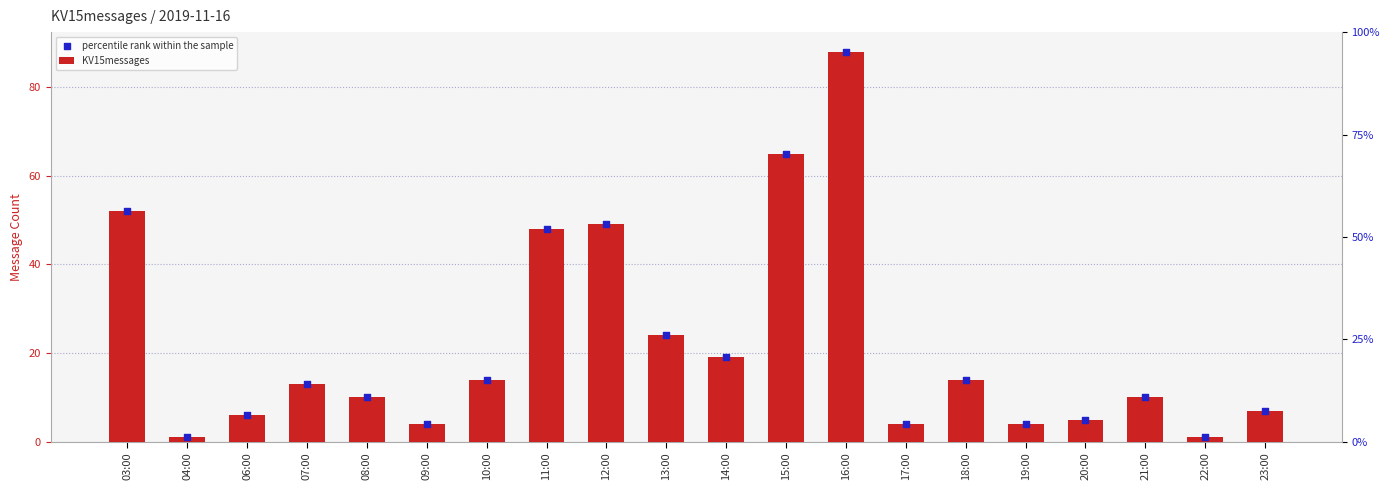

Which series contains the lowest Y value?

KV15messages